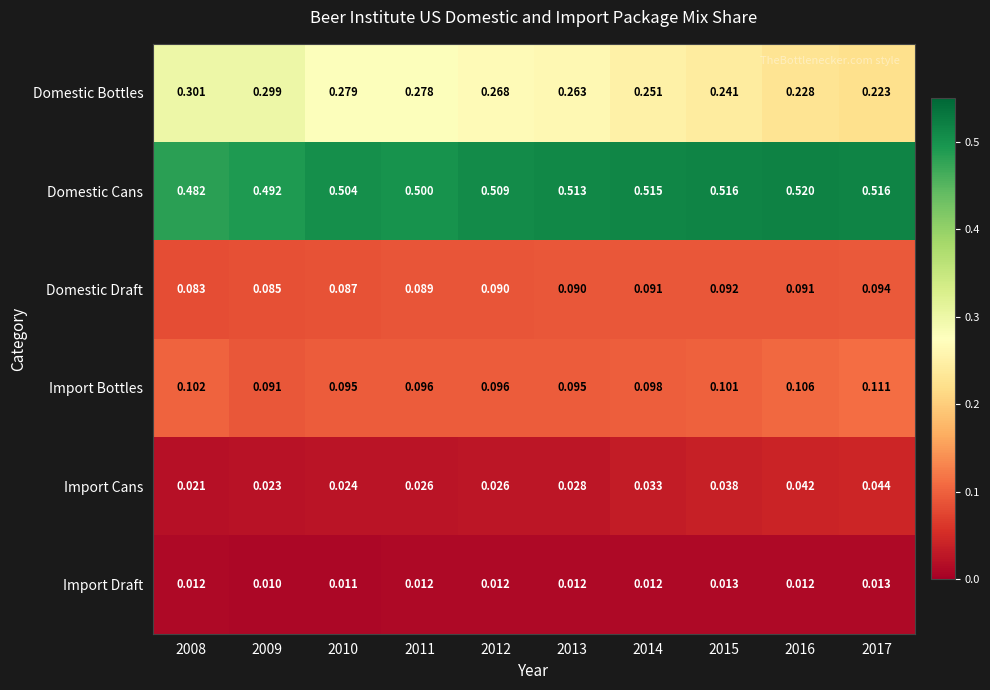

Rank the series at 2016 from lowest to highest value.

Import Draft, Import Cans, Domestic Draft, Import Bottles, Domestic Bottles, Domestic Cans